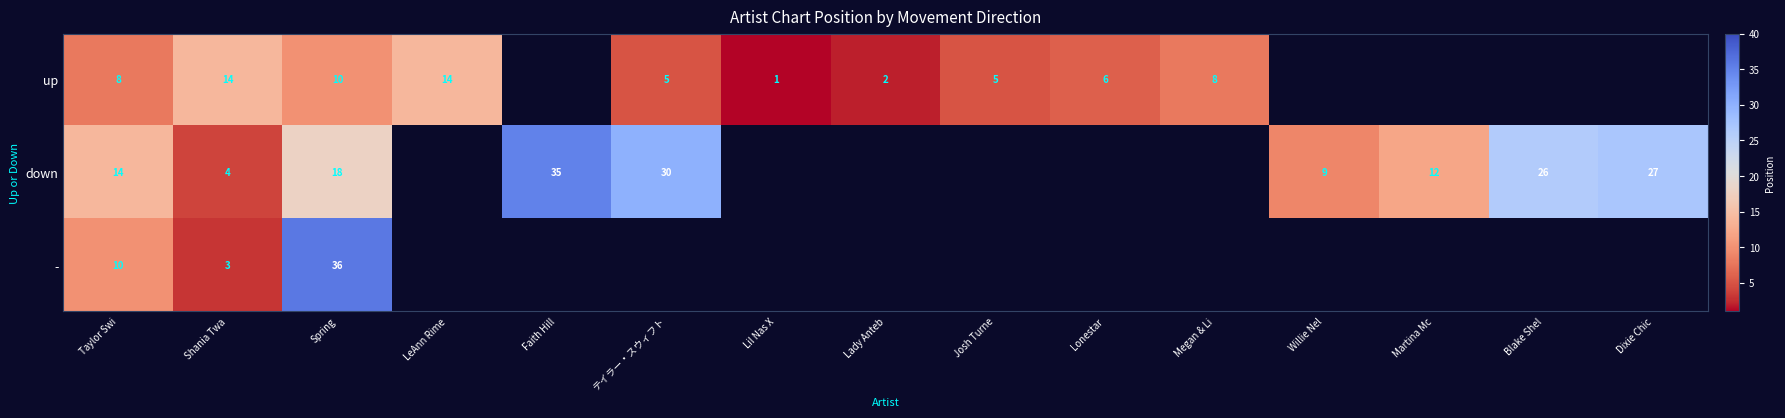

Is it true that down equals 6.9 at Shania Twa?

False